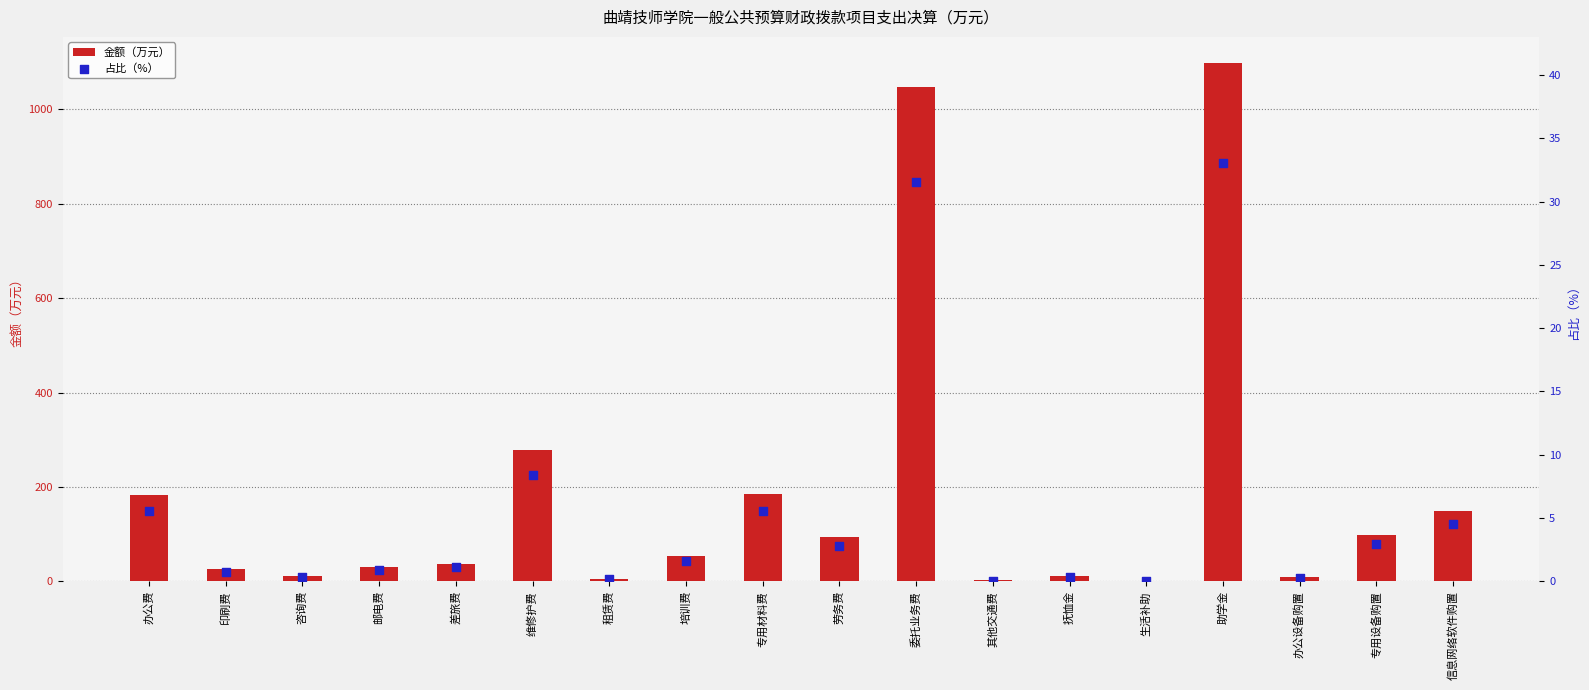

Which series contains the highest Y value?

金额（万元）